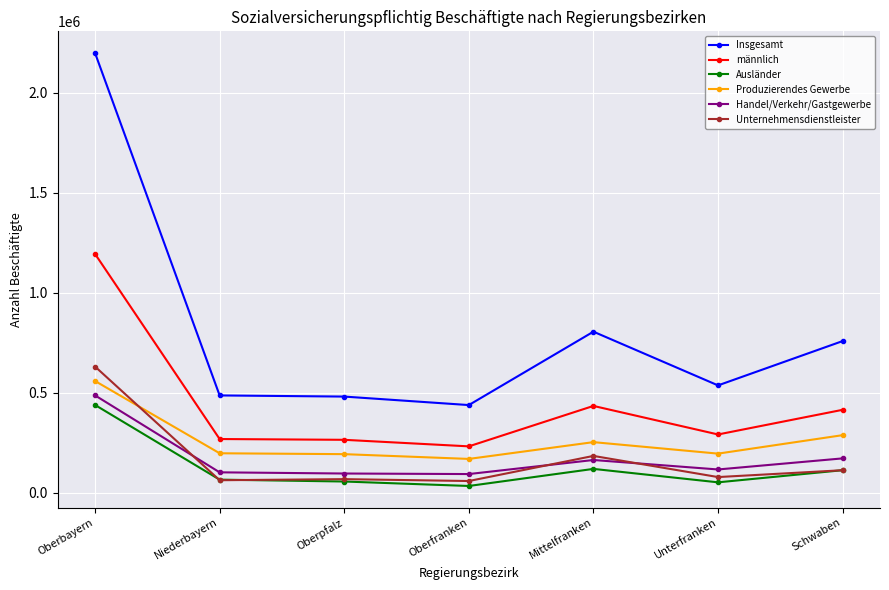

What is the minimum value for Unternehmensdienstleister?

58818